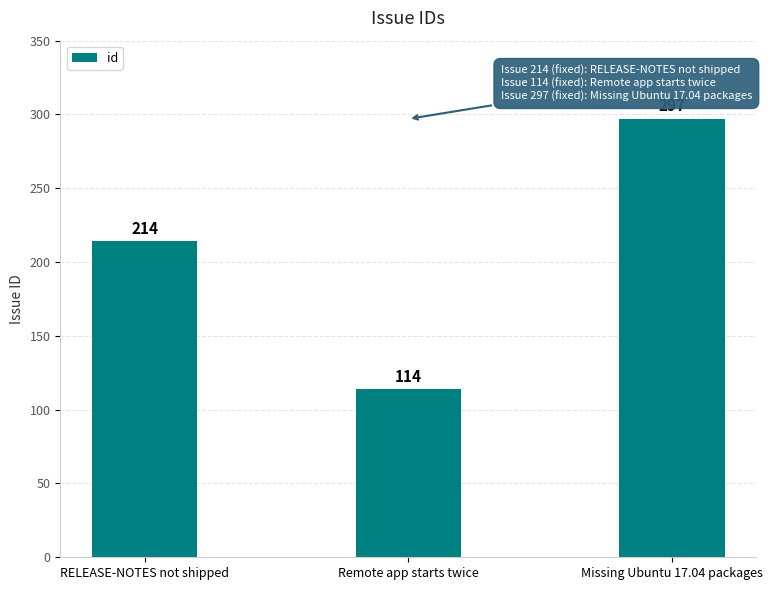

What is the average value?

208